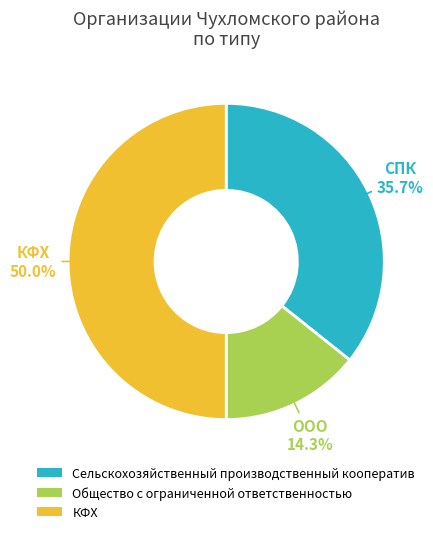

Is Сельскохозяйственный производственный кооператив the majority of the pie?

No